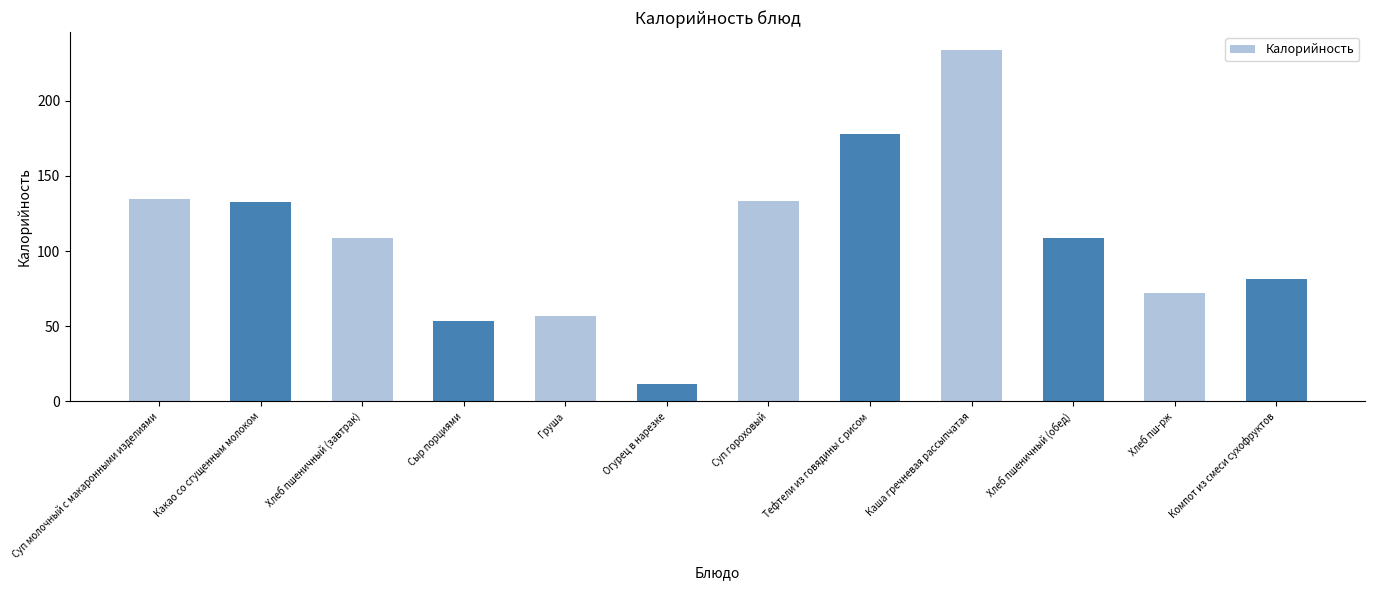

What is the sum of the values at Суп молочный с макаронными изделиями and Груша?

191.4